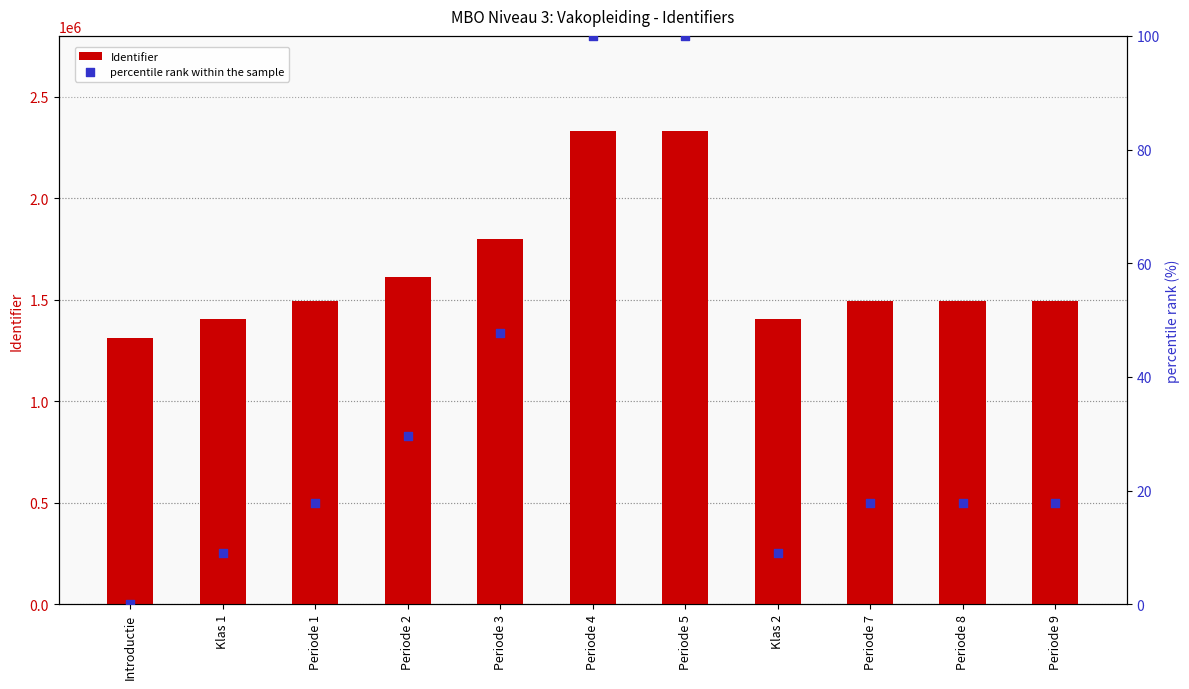

At which category is the sum across all series the highest?

Periode 5